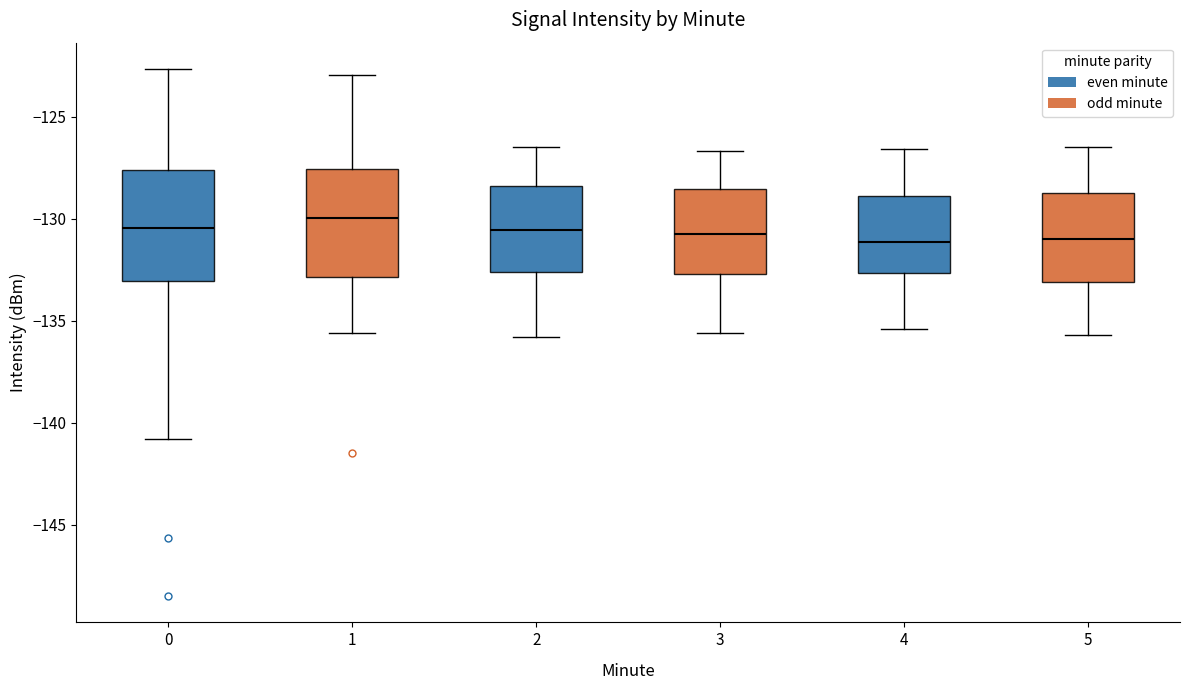

Reading left to right, read every box against the y-axis: the position of its median line, the range the box covers, and the ends of its whiskers. The values are not printed on the chart, so give them approximately, as read against the axis.

0: median -130.5, box -133.0 to -127.5, whiskers -141.0 to -122.5
1: median -130.0, box -133.0 to -127.5, whiskers -135.5 to -123.0
2: median -130.5, box -132.5 to -128.5, whiskers -136.0 to -126.5
3: median -130.5, box -132.5 to -128.5, whiskers -135.5 to -126.5
4: median -131.0, box -132.5 to -129.0, whiskers -135.5 to -126.5
5: median -131.0, box -133.0 to -128.5, whiskers -135.5 to -126.5